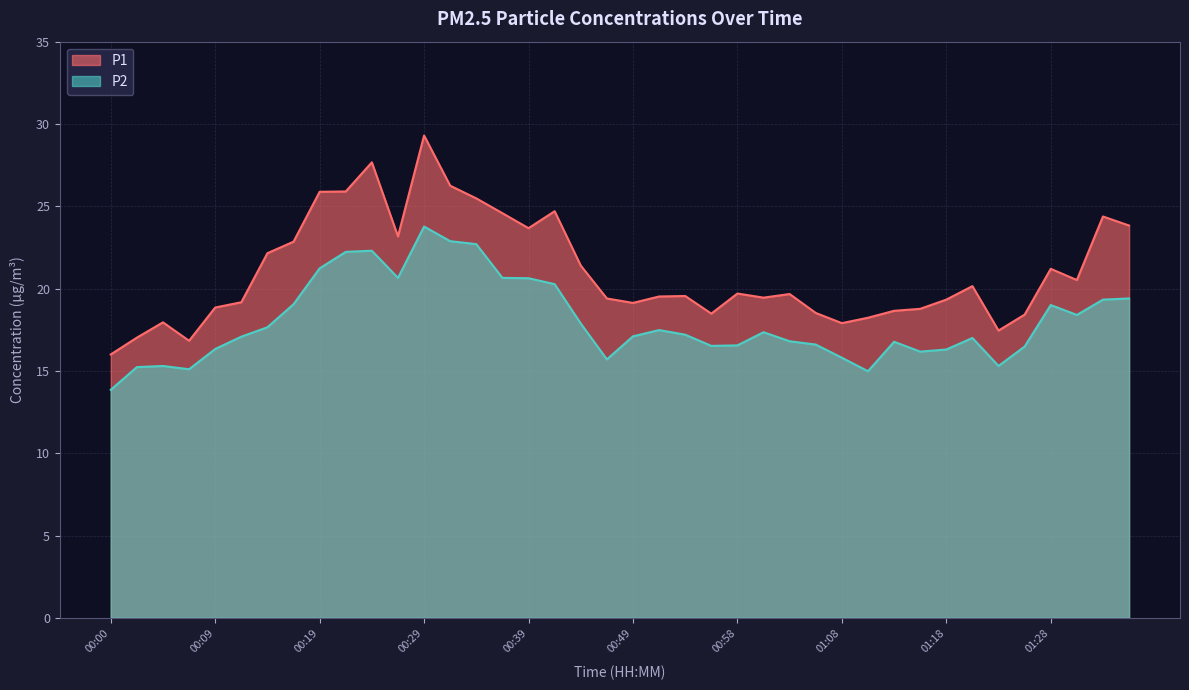

Is it true that P1 equals 8.4 at 01:03?

False